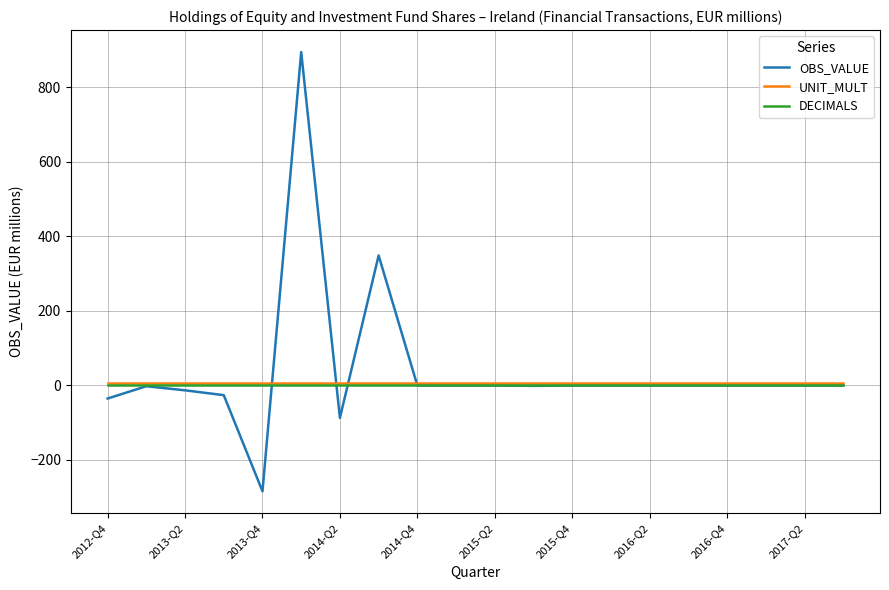

Which series has the largest range (max minus min)?

OBS_VALUE